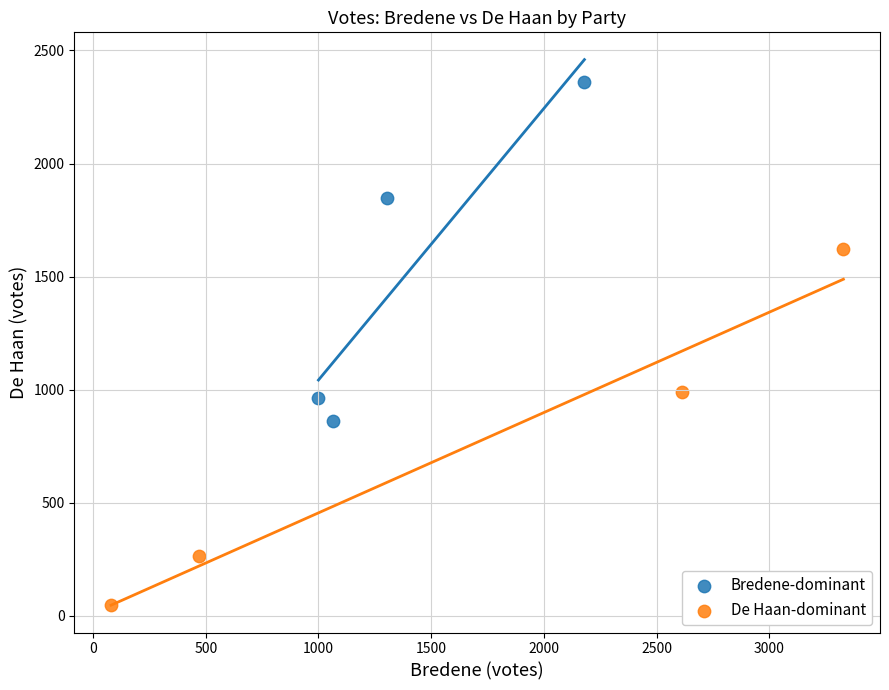

Which series reaches the minimum Y coordinate?

De Haan-dominant